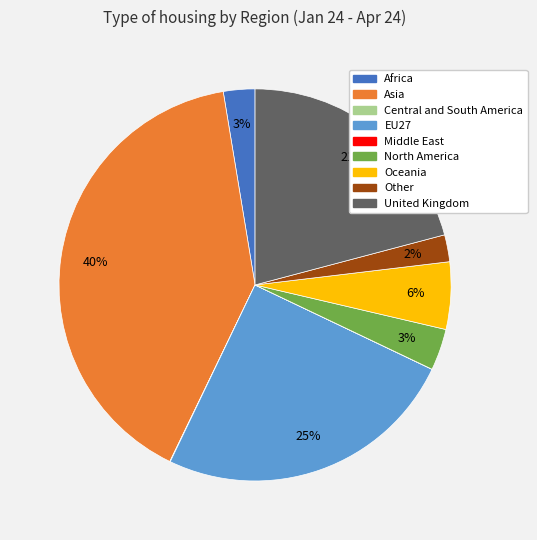

What is the largest slice in the pie chart?

Asia